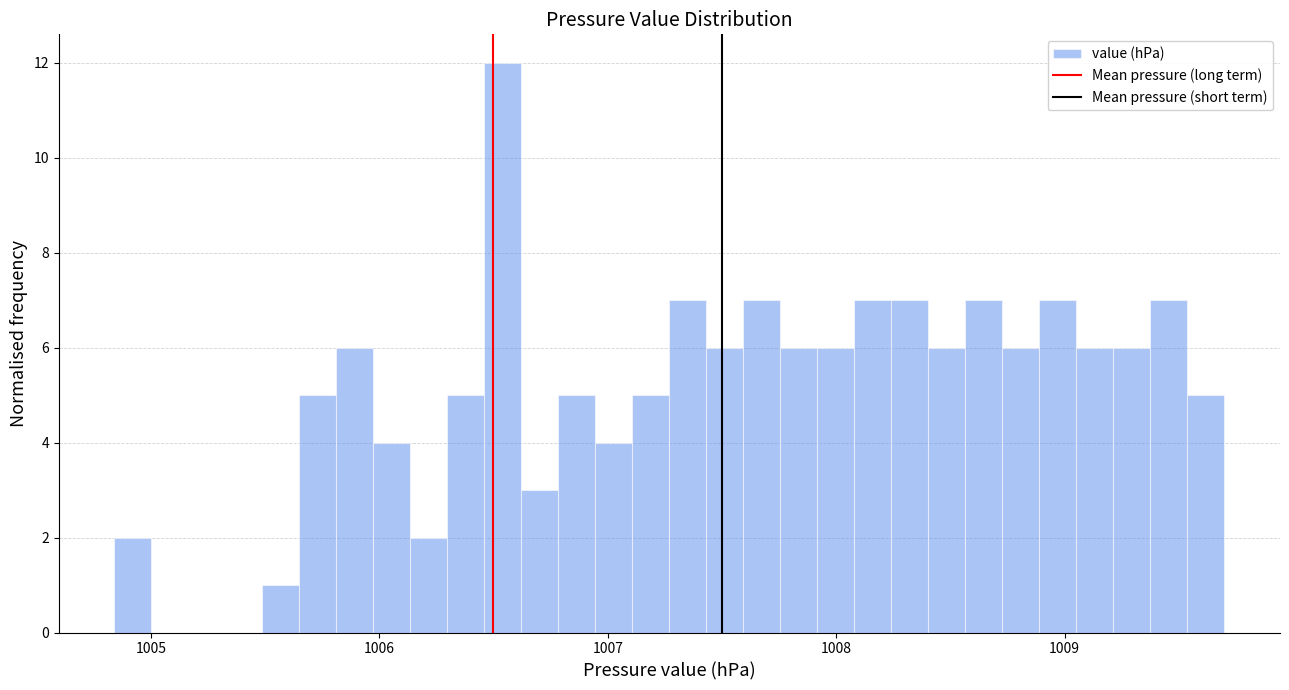

Read against the x-axis, roughly where is the centre of the tallest bar?

1006.5